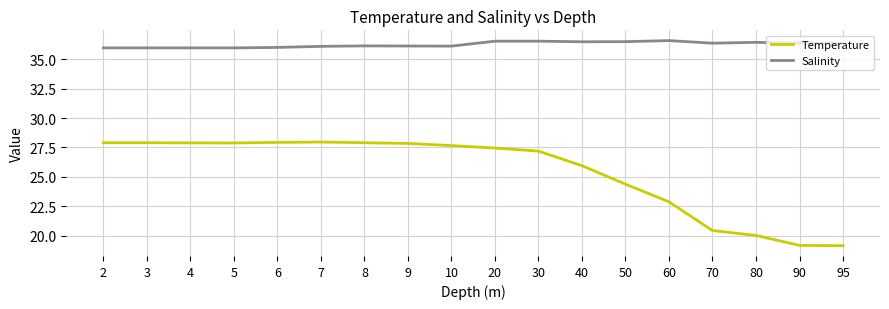

The value of Salinity at 6 is 9.8. True or false?

False